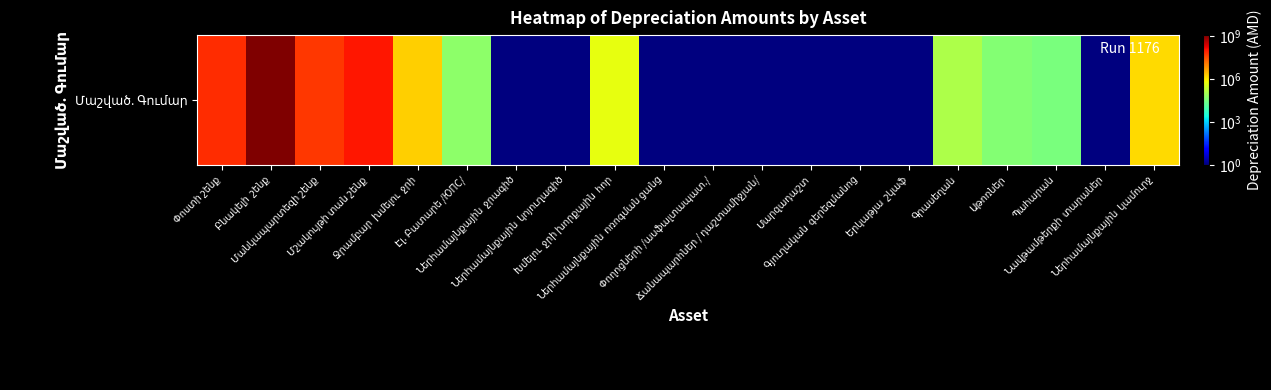

What is the difference between the second highest and minimum values?

114325761.9